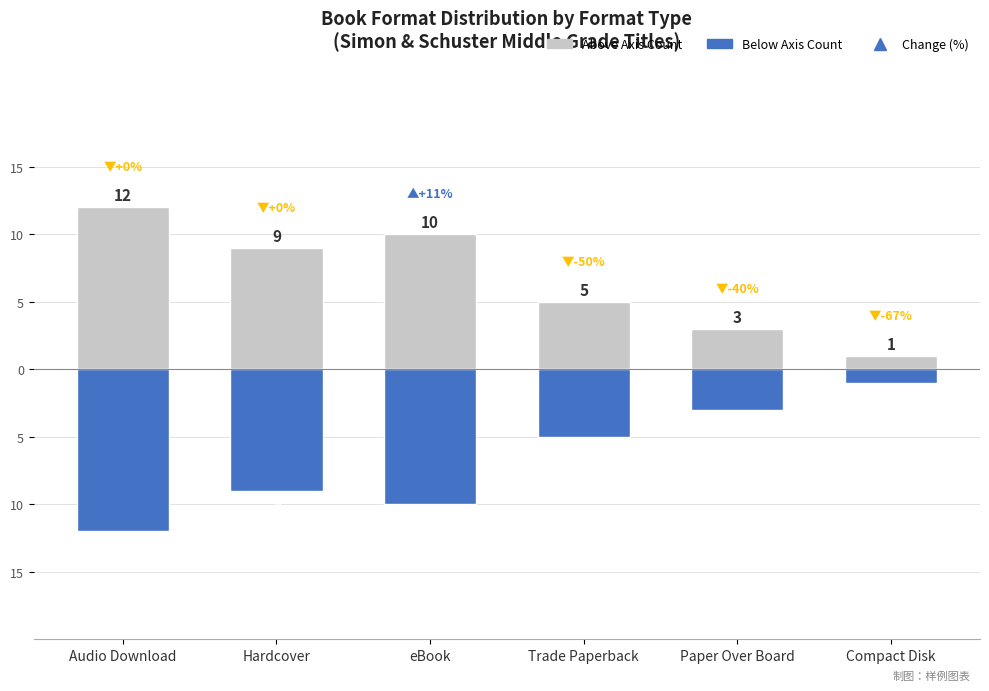

What is the difference between the maximum and minimum values in the Below Axis (Format Count) series?

11